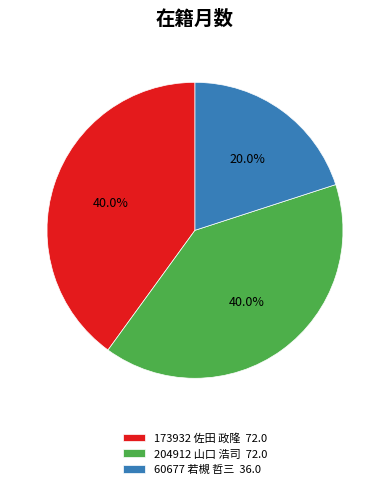

To the nearest percent, what percentage of the pie is 173932 佐田 政隆?

40%